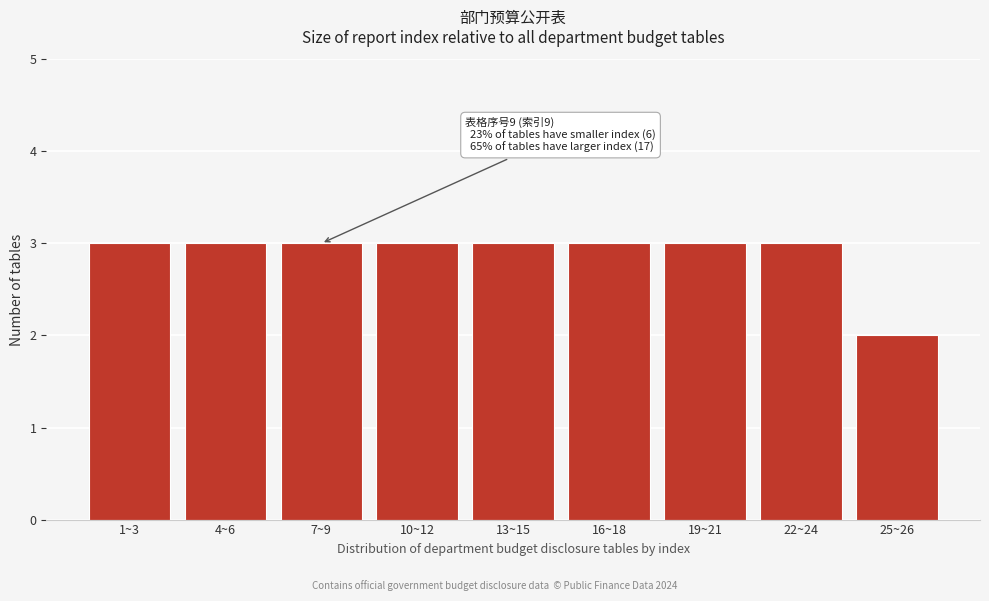

Reading left to right, transcribe all the data shown in this chart.

3	3	3	3	3	3	3	3	2